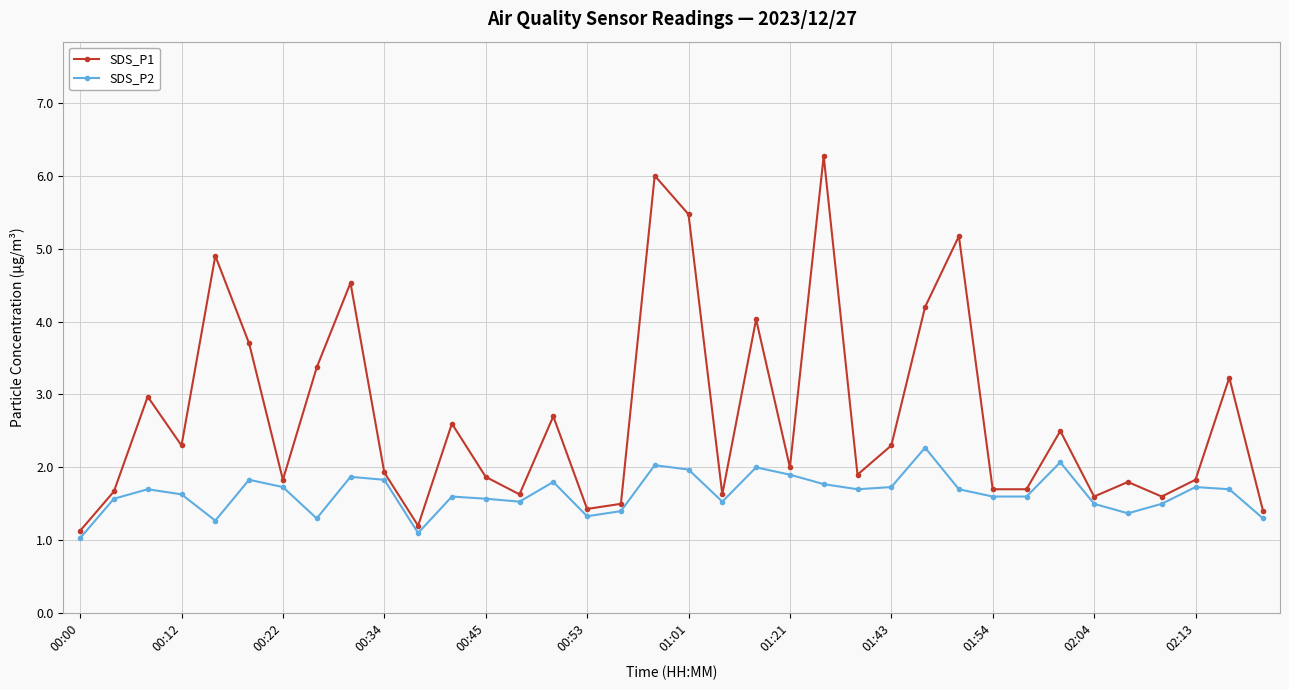

True or false: SDS_P2 and SDS_P1 intersect in this chart.

False